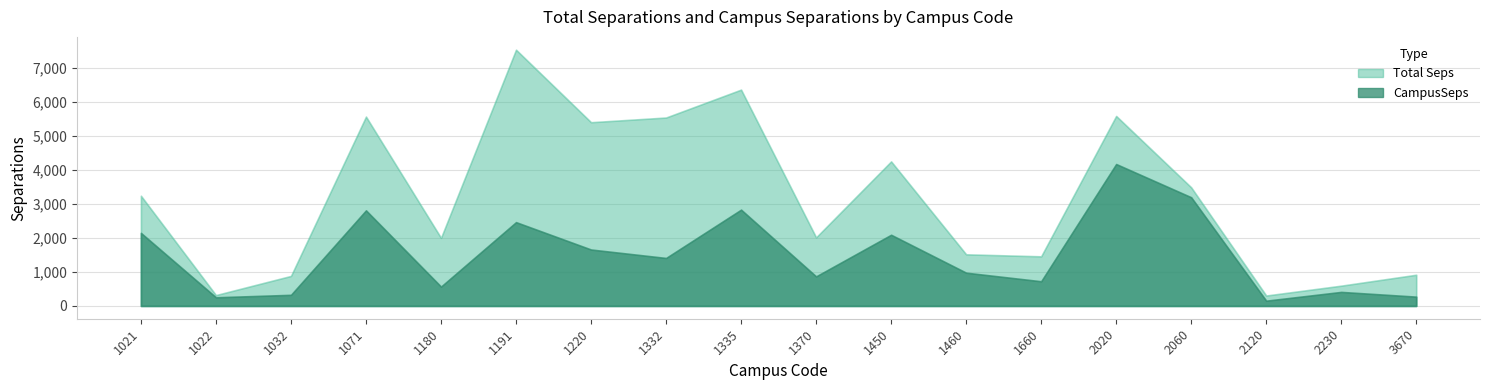

True or false: CampusSeps and Total Seps cross at least once.

False